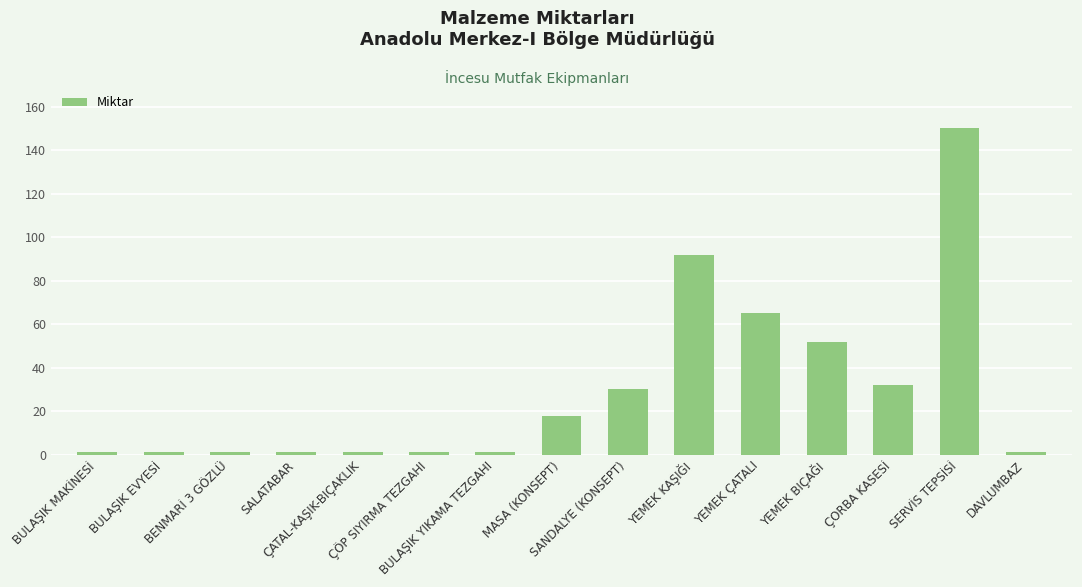

True or false: the data shows 150 at SERVİS TEPSİSİ.

True